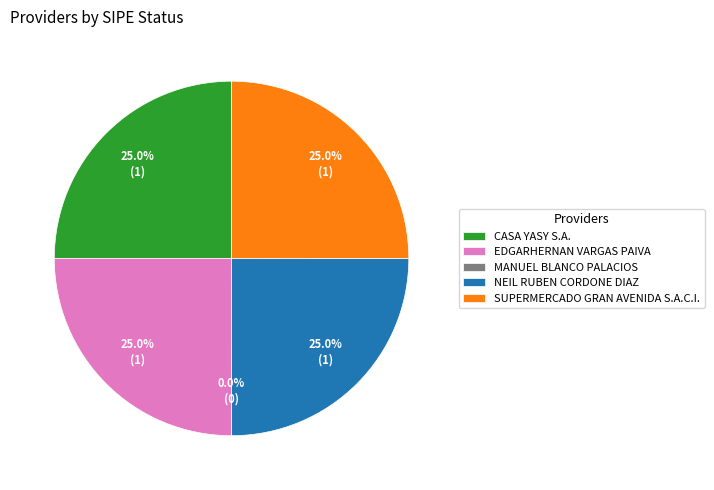

What portion of the pie excludes NEIL RUBEN CORDONE DIAZ?

75.0%